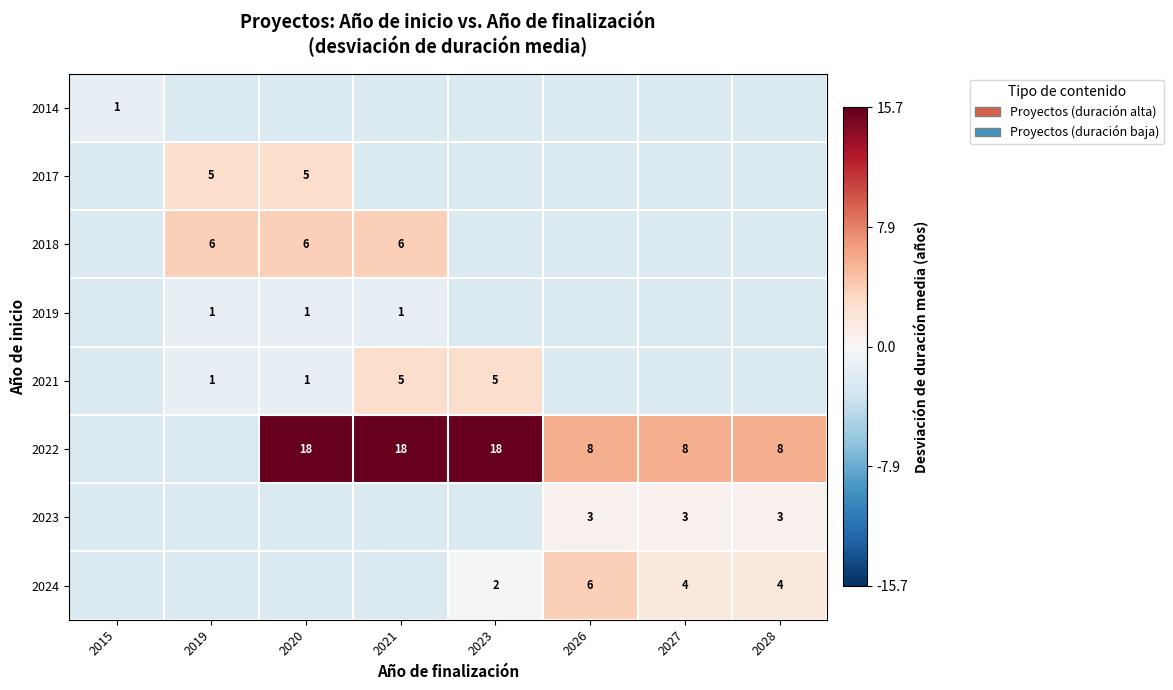

Which category has the lowest value across all series?

2019